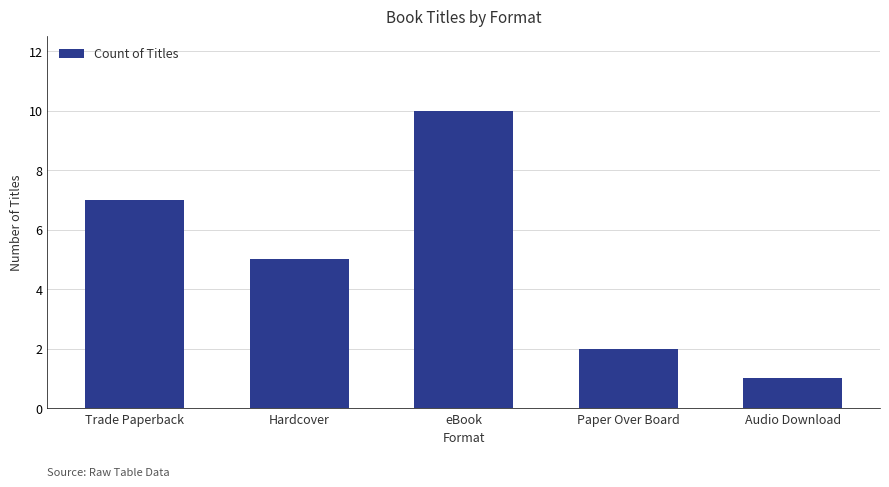

List the labels in order of value, largest first.

eBook, Trade Paperback, Hardcover, Paper Over Board, Audio Download